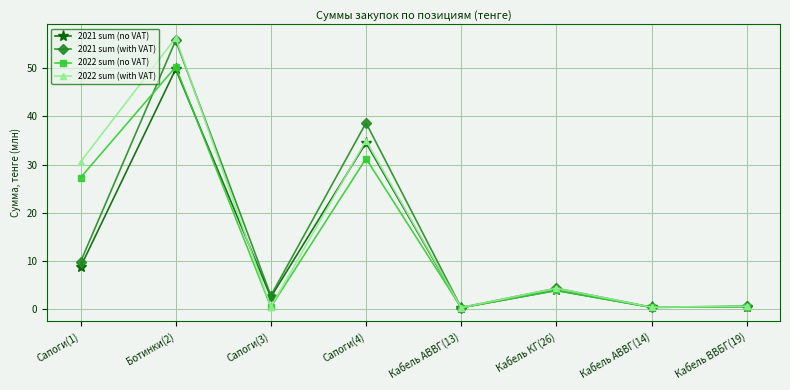

What are all the series names shown in the legend?

2021 sum (no VAT), 2021 sum (with VAT), 2022 sum (no VAT), 2022 sum (with VAT)